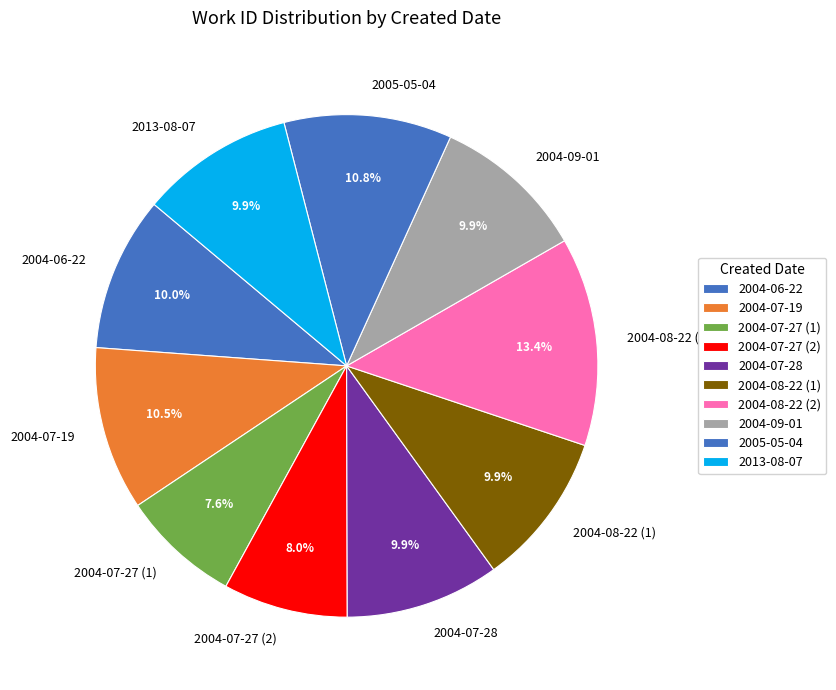

To the nearest percent, what is the difference between the largest and smallest slice percentages?

6%